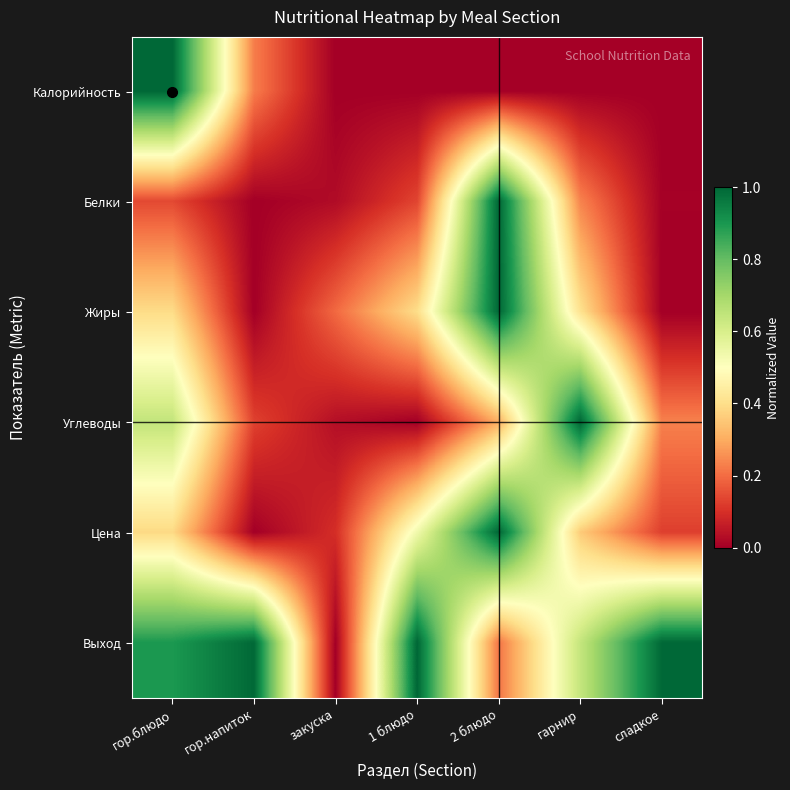

Reading right to left, what are all the values shown in this chart?

Калорийность: сладкое=0.0	гарнир=0.0	2 блюдо=0.0	1 блюдо=0.0	закуска=0.0	гор.напиток=0.2	гор.блюдо=1.0
Белки: сладкое=0.0	гарнир=0.2	2 блюдо=1.0	1 блюдо=0.1	закуска=0.0	гор.напиток=0.0	гор.блюдо=0.1
Жиры: сладкое=0.0	гарнир=0.4	2 блюдо=1.0	1 блюдо=0.4	закуска=0.2	гор.напиток=0.0	гор.блюдо=0.4
Углеводы: сладкое=0.2	гарнир=1.0	2 блюдо=0.3	1 блюдо=0.0	закуска=0.0	гор.напиток=0.1	гор.блюдо=0.6
Цена: сладкое=0.1	гарнир=0.4	2 блюдо=1.0	1 блюдо=0.5	закуска=0.1	гор.напиток=0.0	гор.блюдо=0.4
Выход: сладкое=1.0	гарнир=0.6	2 блюдо=0.2	1 блюдо=1.0	закуска=0.0	гор.напиток=1.0	гор.блюдо=0.9